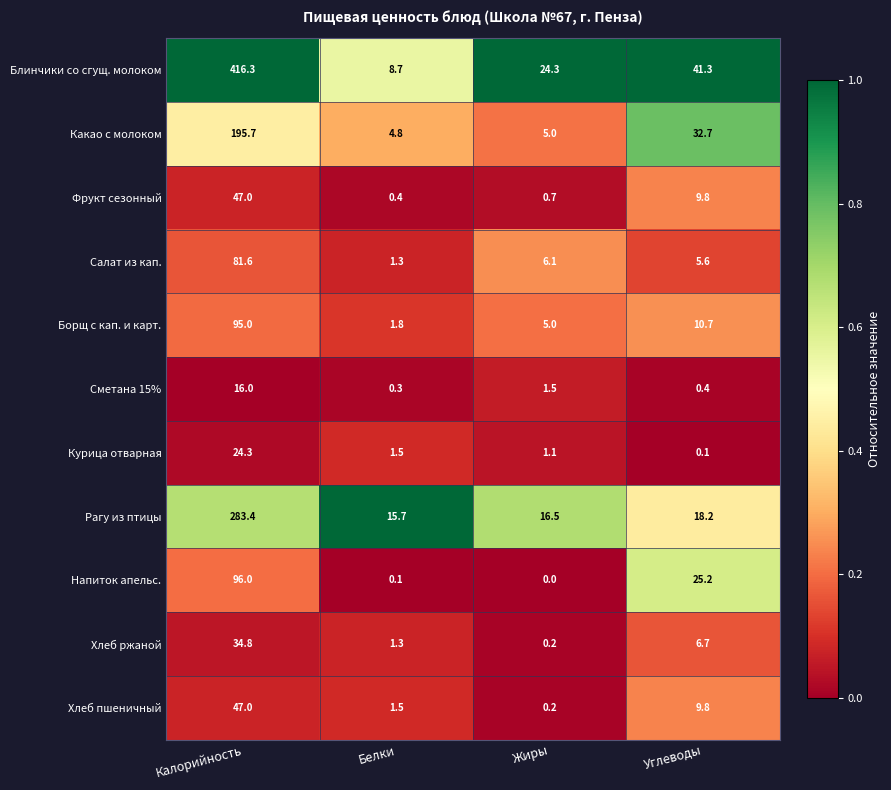

At which category does the chart reach its peak across all series?

Калорийность